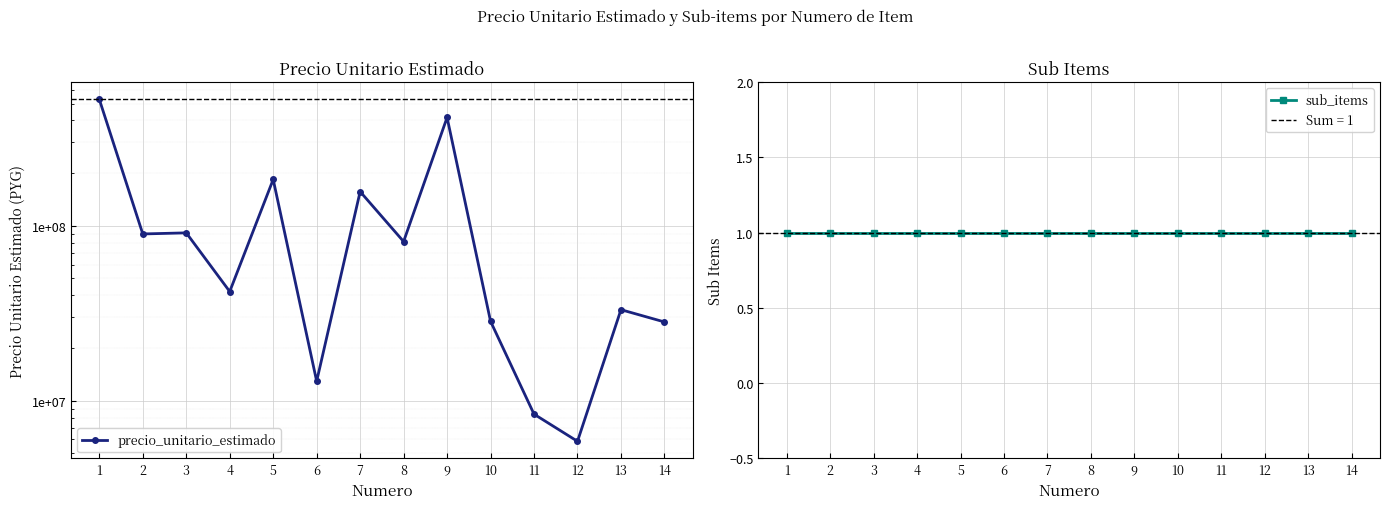

What is the sum of all sub_items values?

14